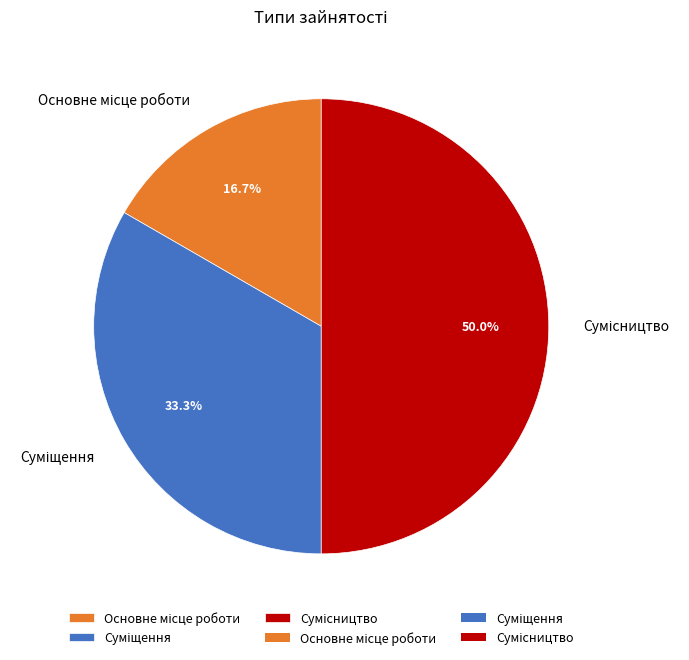

How many slices are in this pie chart?

3